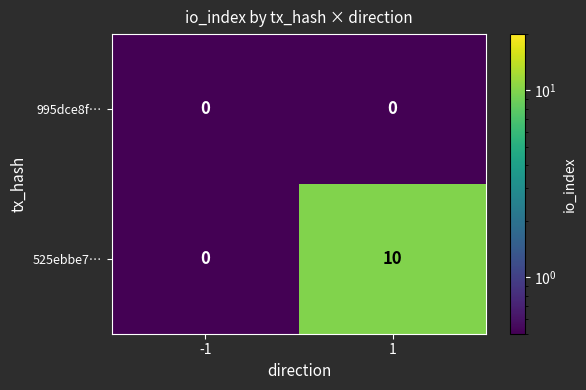

Rank the series by their maximum value, from highest to lowest.

525ebbe7…, 995dce8f…